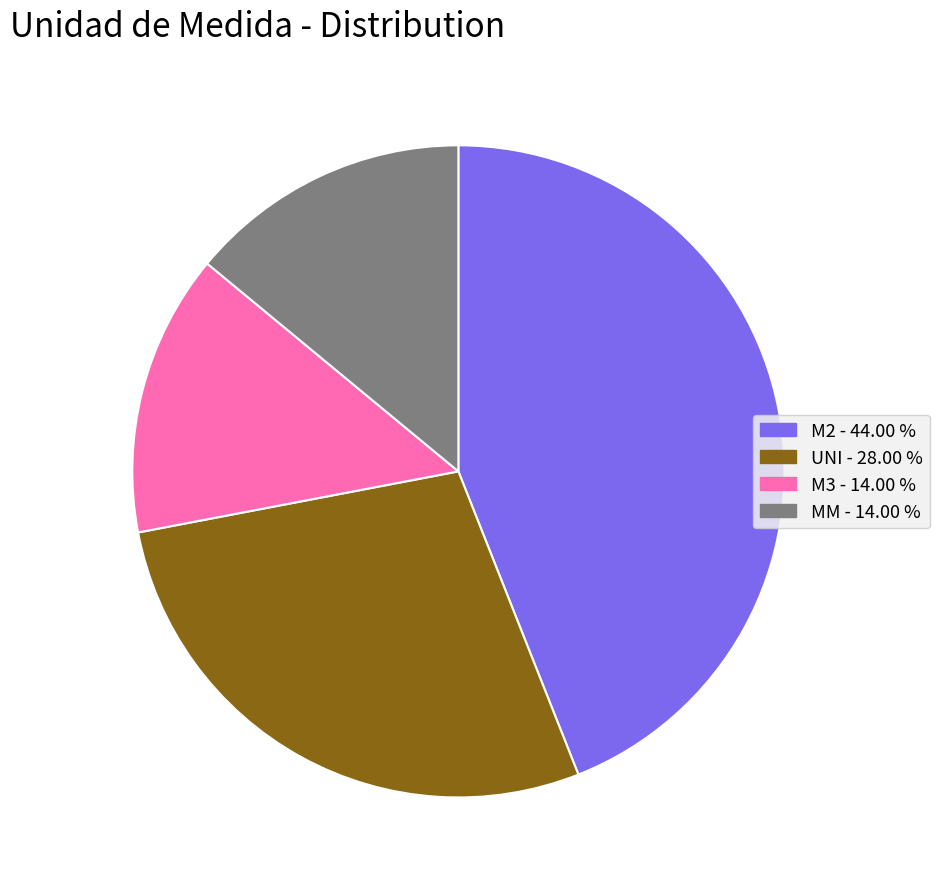

Do M3 - 14.00 % and MM - 14.00 % together represent more than half of the pie?

No